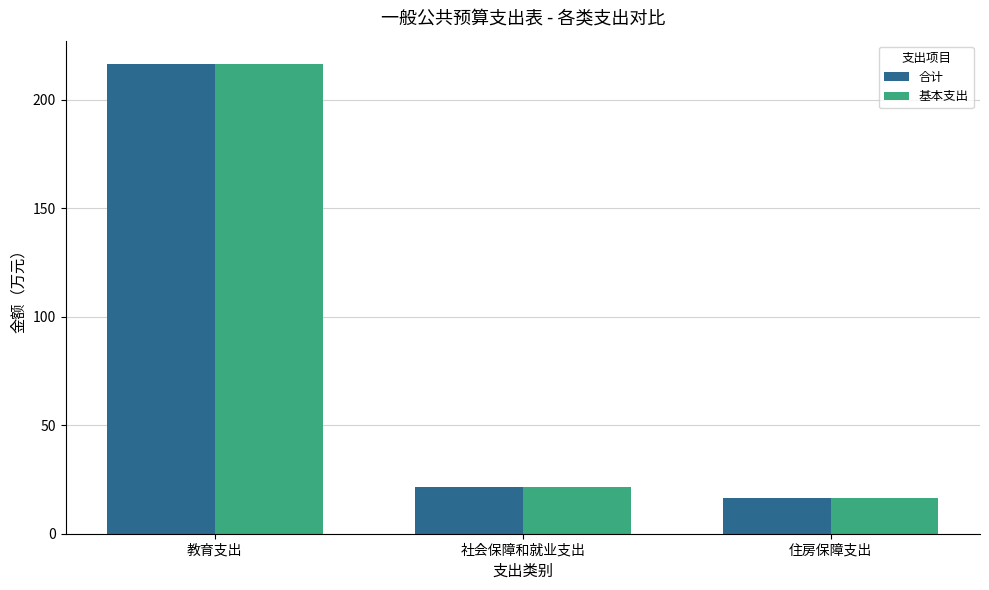

What is the difference between the maximum and minimum values in the 基本支出 series?

200.1